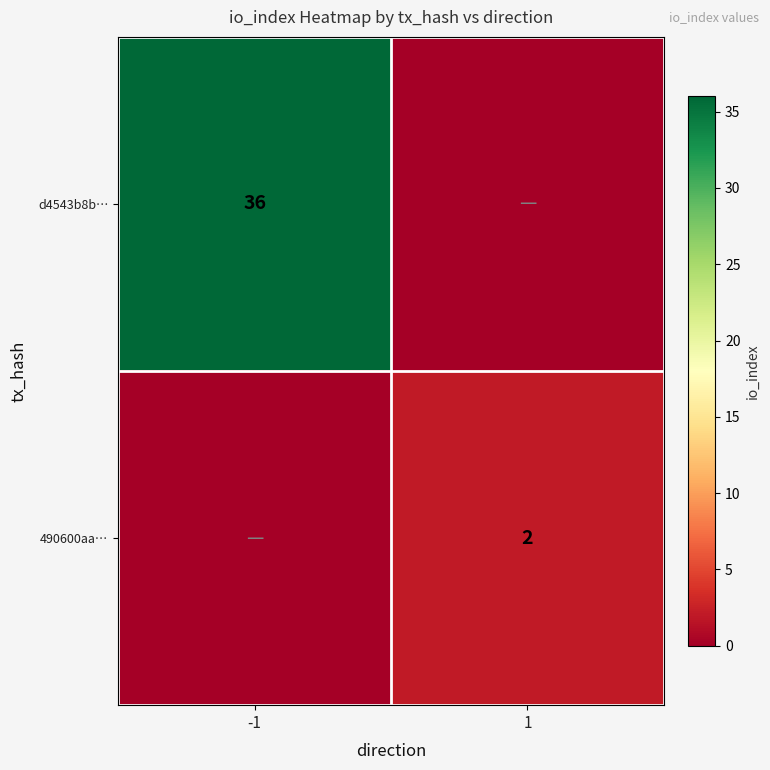

True or false: 490600aa… has a value of 3 at 1.

False